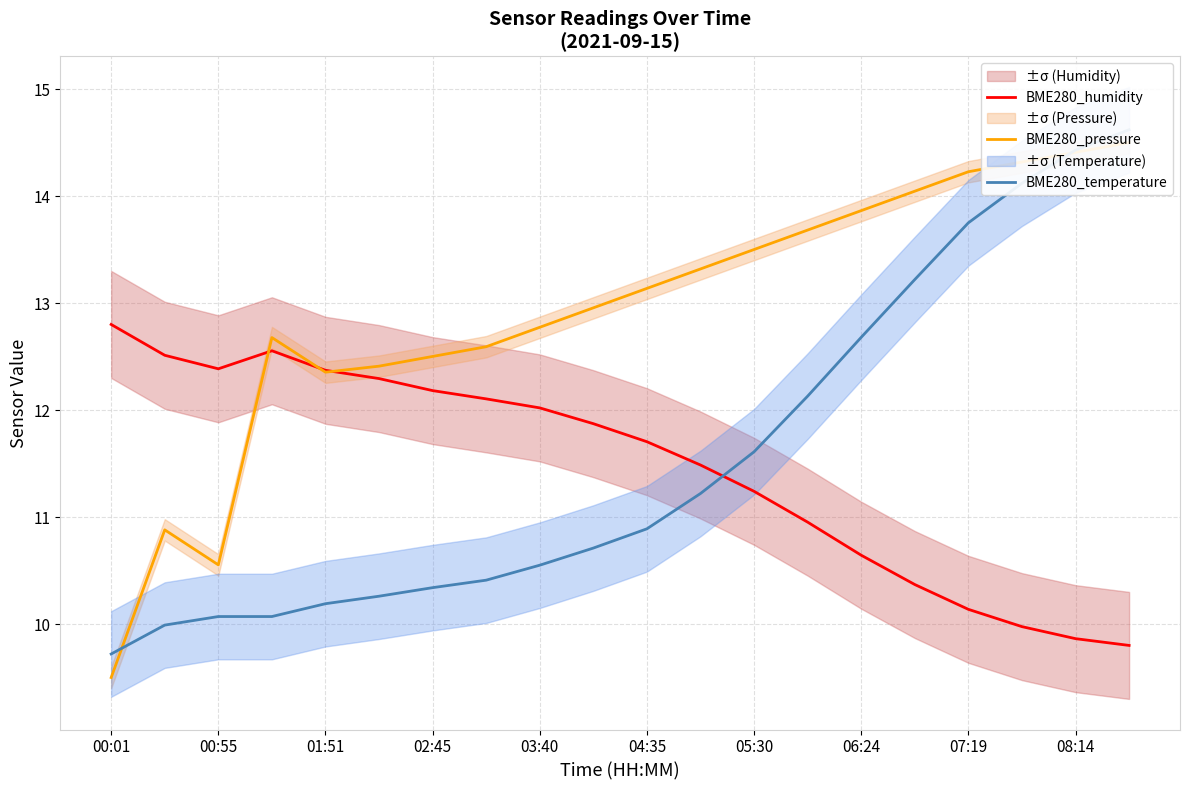

Which series has the largest total across all categories?

BME280_pressure